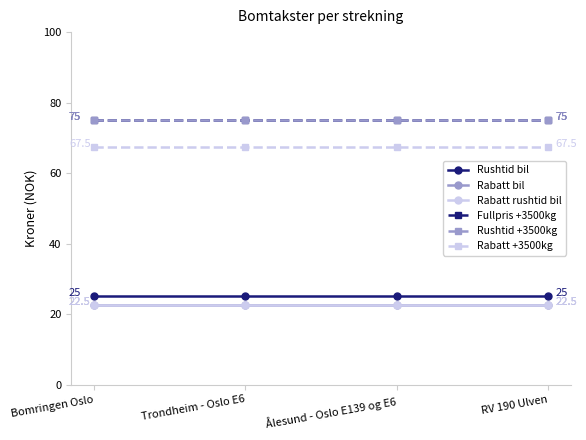

True or false: Fullpris +3500kg and Rabatt bil intersect in this chart.

False